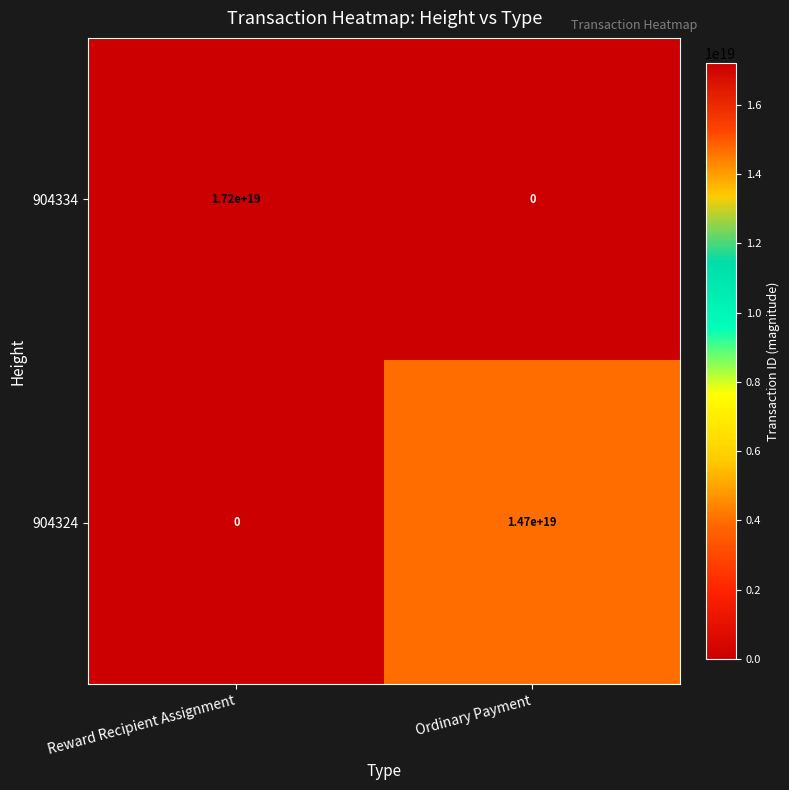

Which series has the widest spread of values?

904334